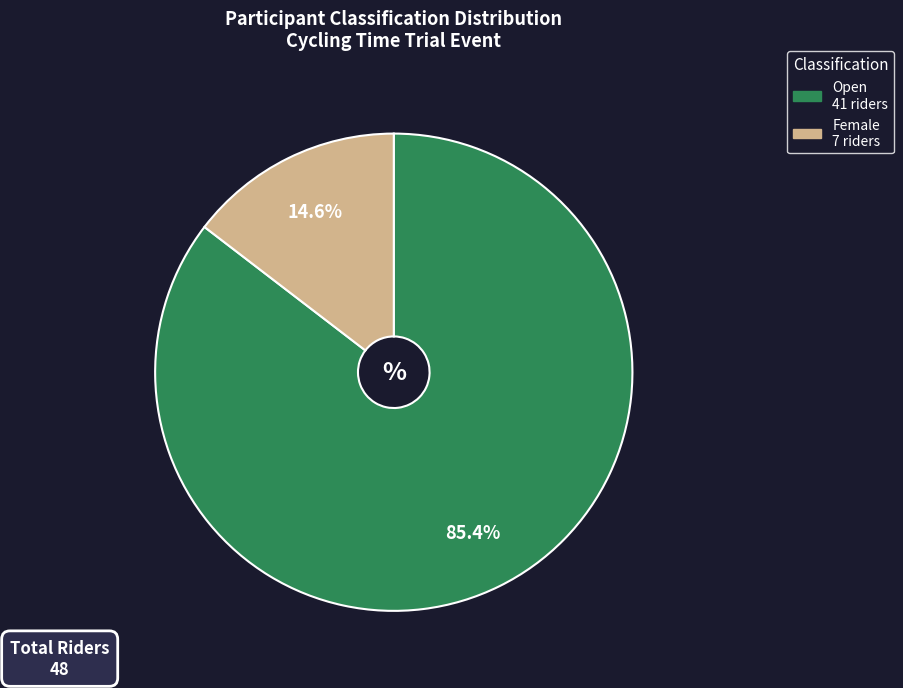

Does any single category account for the majority?

Yes